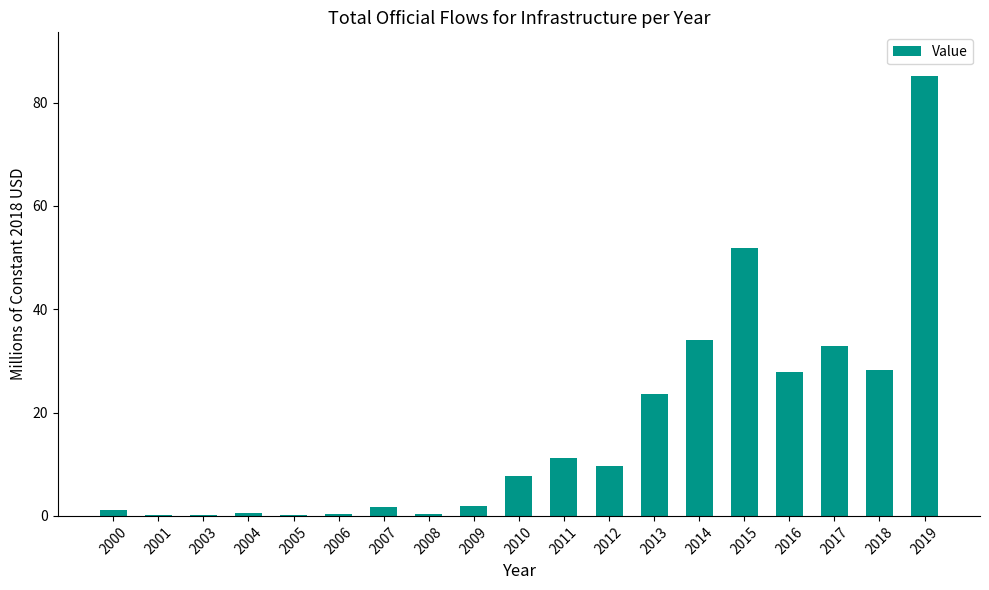

Count the number of values greater than 7.

10